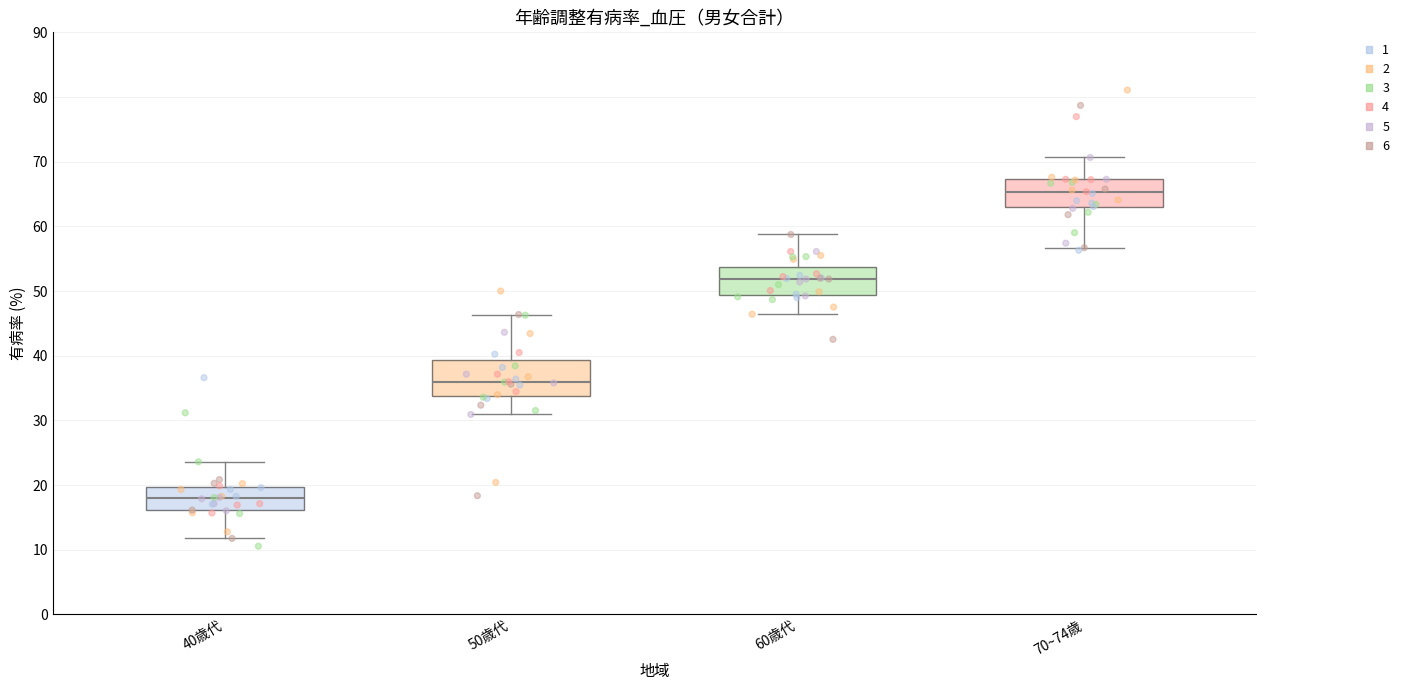

Reading left to right, transcribe this box plot: for each box, give where its median line is, the range the box spans, and where its two whiskers end, as read against the y-axis. The values are not printed on the chart, so give them approximately, as read against the axis.

40歳代: median 18, box 16 to 20, whiskers 12 to 24
50歳代: median 36, box 34 to 39, whiskers 31 to 46
60歳代: median 52, box 49 to 54, whiskers 46 to 59
70~74歳: median 65, box 63 to 67, whiskers 57 to 71